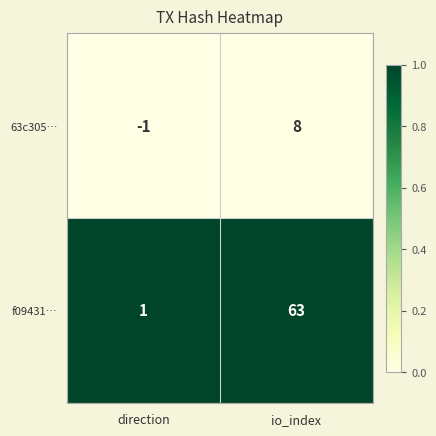

Reading left to right, list all the values displayed in this chart.

63c305…: direction=-1	io_index=8
f09431…: direction=1	io_index=63